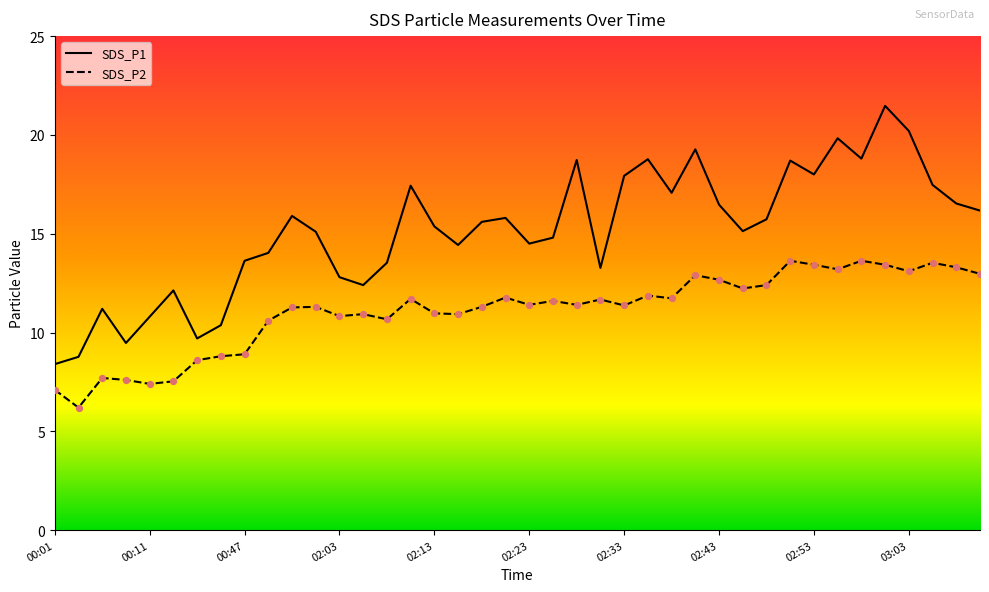

Which series has the largest Y range (max minus min)?

SDS_P1